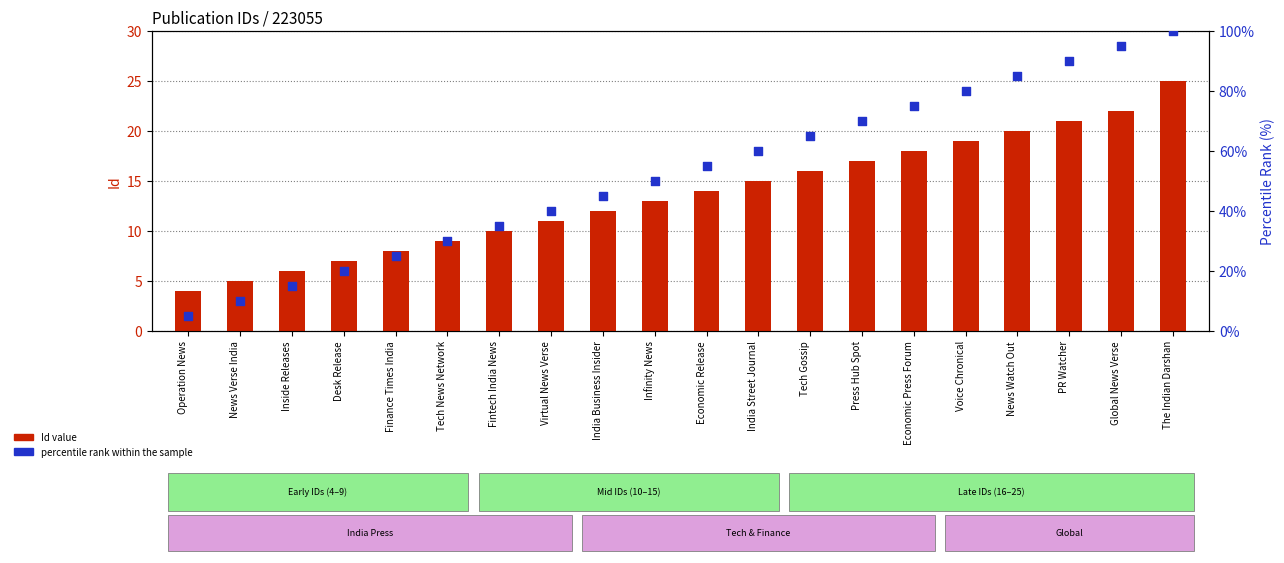

Which series has the largest Y range (max minus min)?

percentile rank within the sample